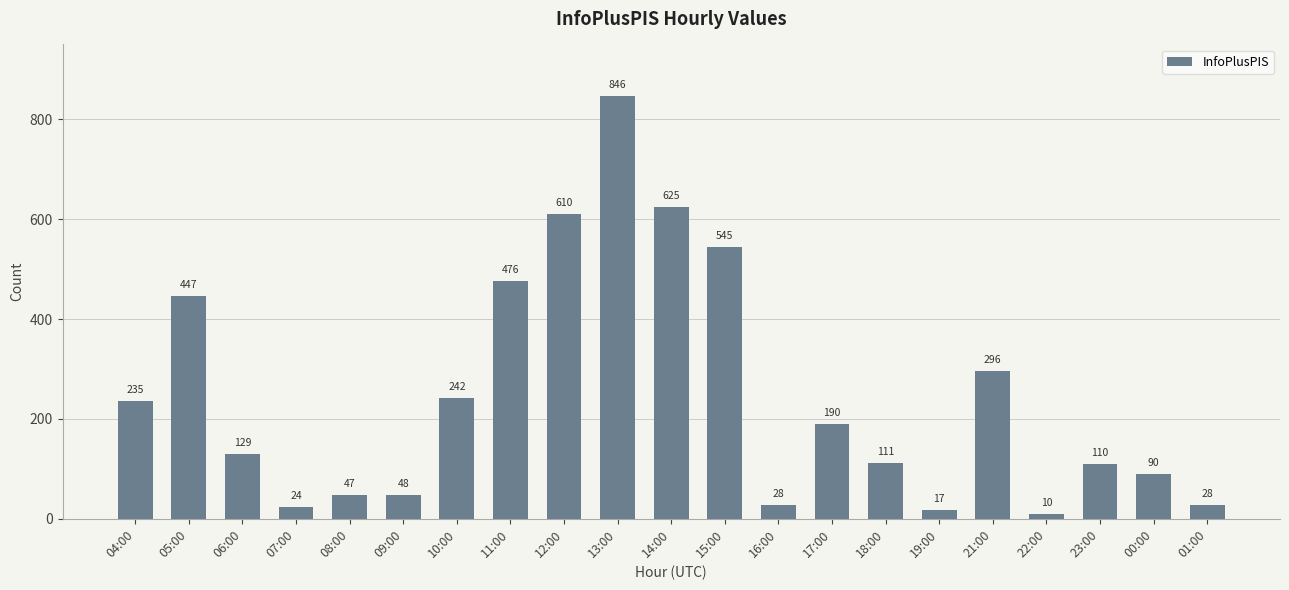

Are the bars grouped side by side (vs. stacked)?

No